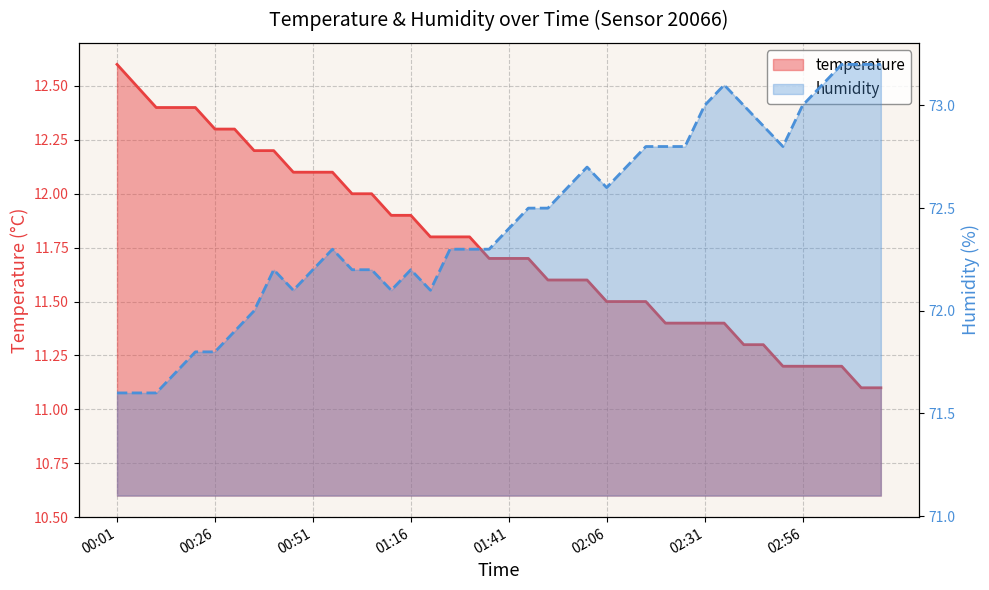

Read the humidity value at 02:06.

72.6